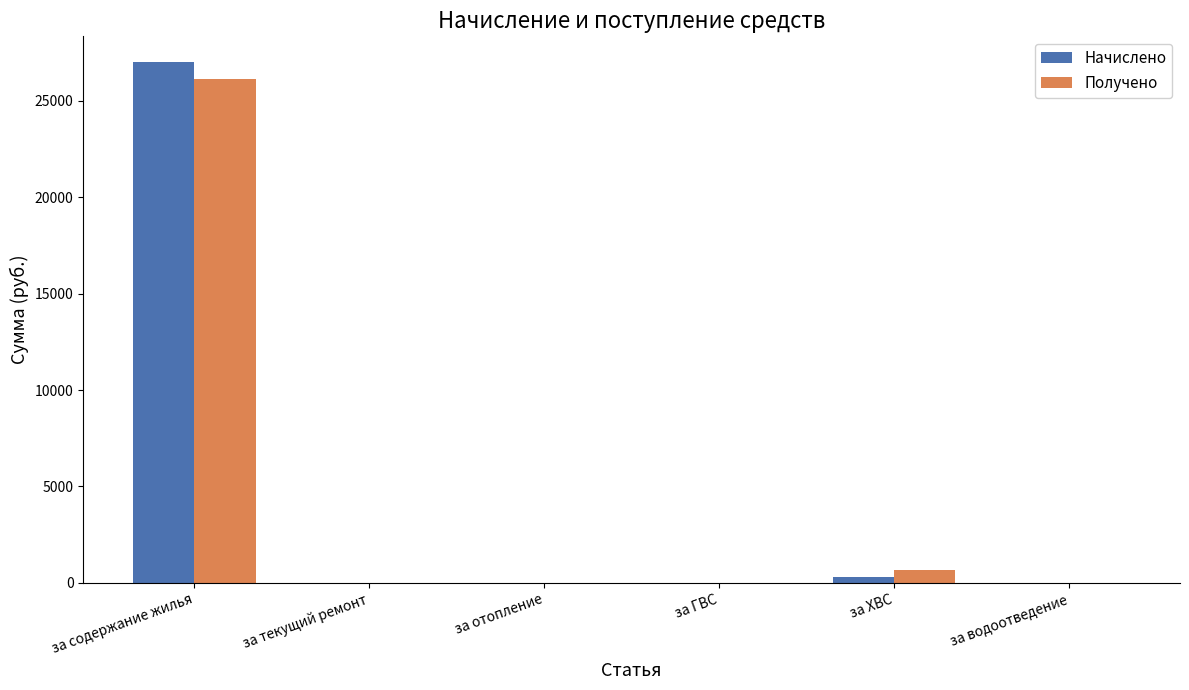

What is the sum of all Начислено values?

27284.4